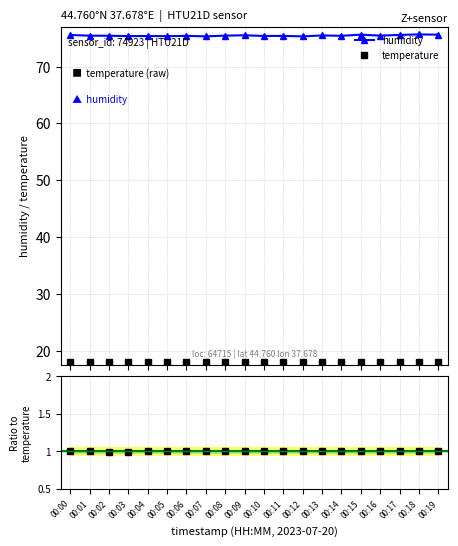

The value of temperature at 00:07 is 6.7. True or false?

False